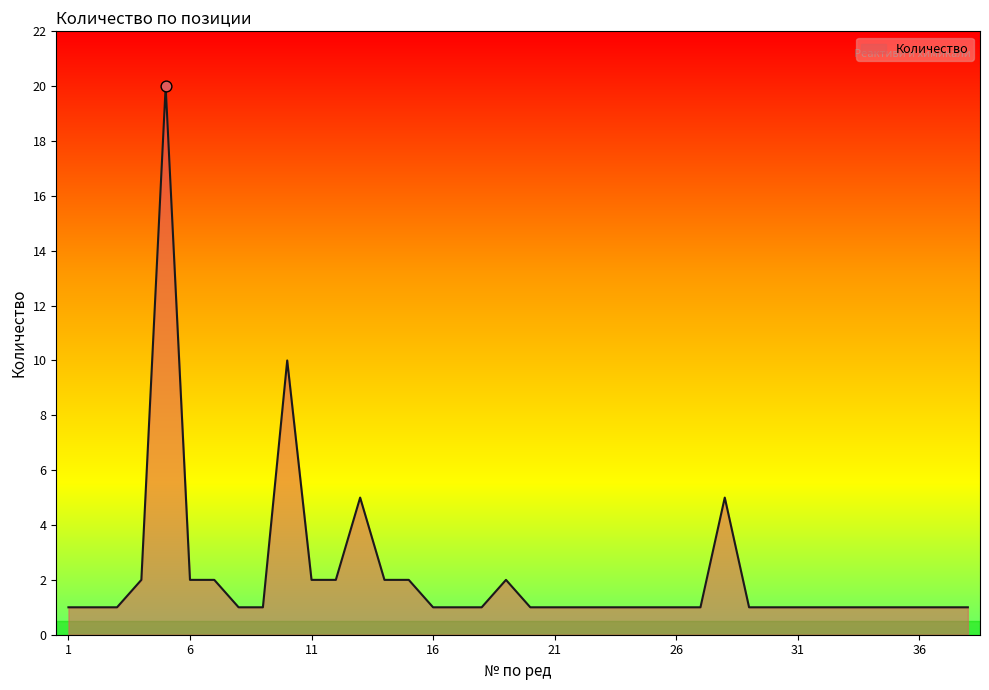

What is the difference between the maximum and minimum values?

19